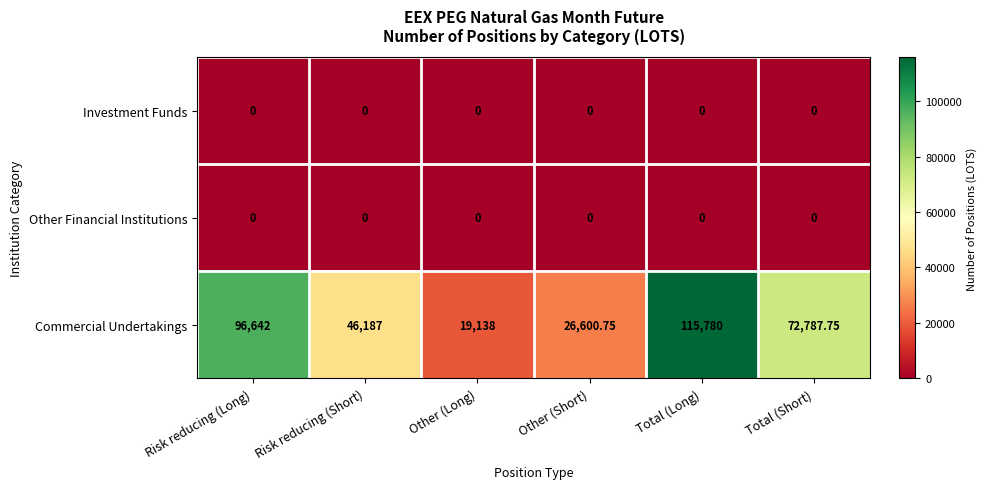

At which category is the sum across all series the highest?

Total (Long)